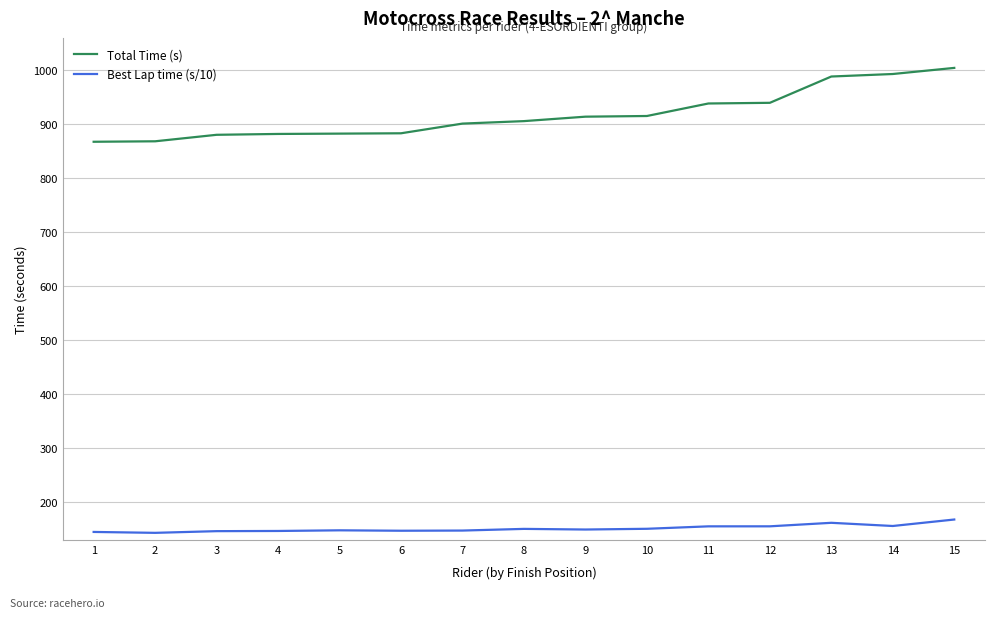

What is the difference between the highest and lowest values at 13?

827.0